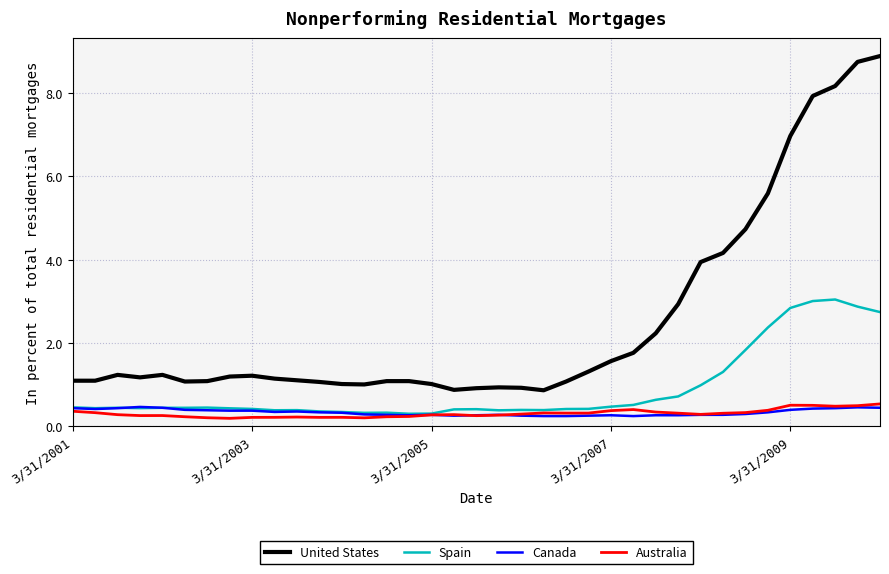

What is the maximum value shown in the chart?

8.9